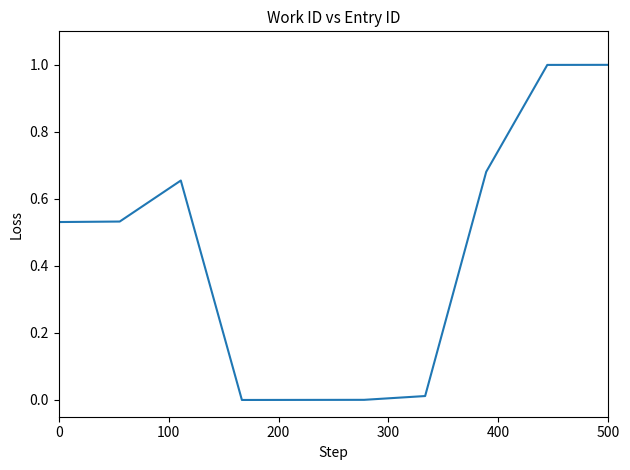

What is the maximum value shown in the chart?

1.0